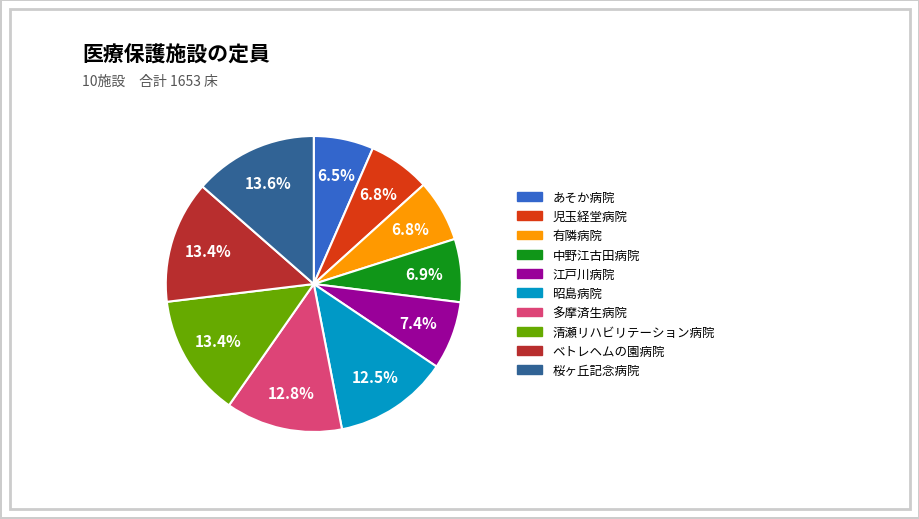

What is the ratio of the value at 昭島病院 to the value at 児玉経堂病院?

1.8